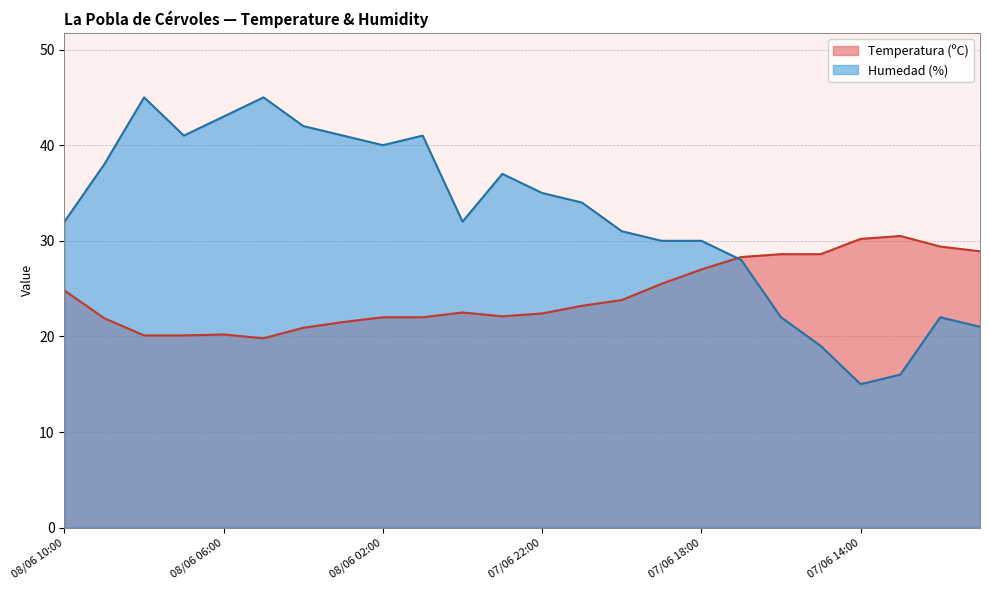

Between 08/06 02:00 and 07/06 20:00, which series saw the biggest shift?

Humedad (%)